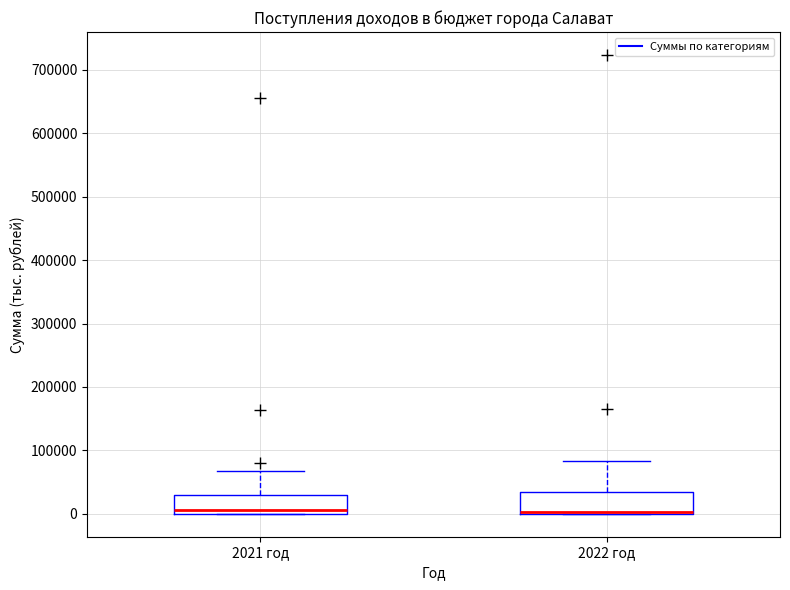

Reading left to right, transcribe this box plot: for each box, give where its median line is, the range the box spans, and where its two whiskers end, as read against the y-axis. The values are not printed on the chart, so give them approximately, as read against the axis.

2021 год: median 10000, box 0 to 30000, whiskers 0 to 70000
2022 год: median 0 (just above the box's lower edge), box 0 to 30000, whiskers 0 to 80000